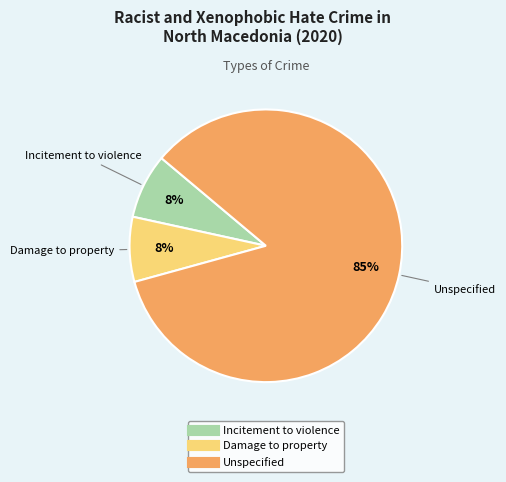

Is it true that Damage to property is 16% of the pie?

False